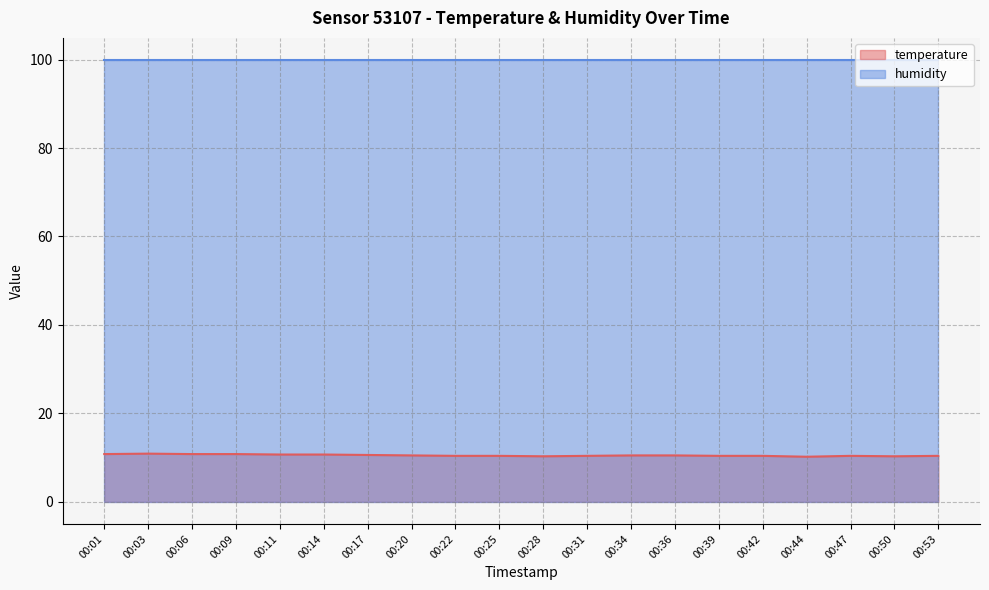

At which category does the chart reach its peak across all series?

00:03